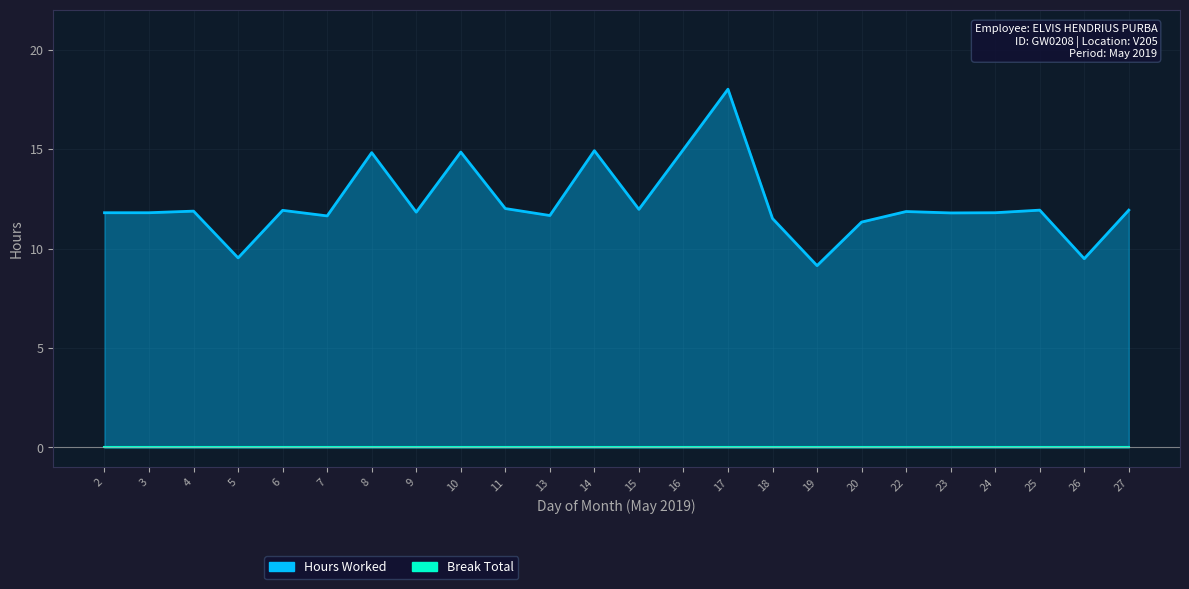

The value at 5 is 4.4. True or false?

False